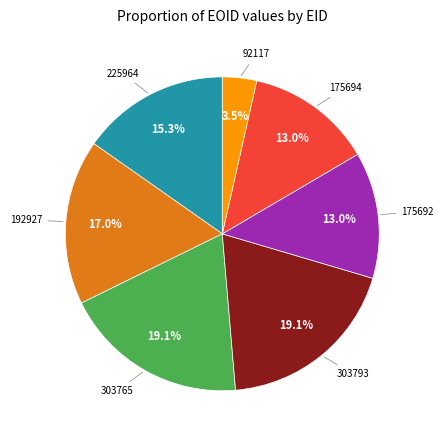

How many slices are in this pie chart?

7